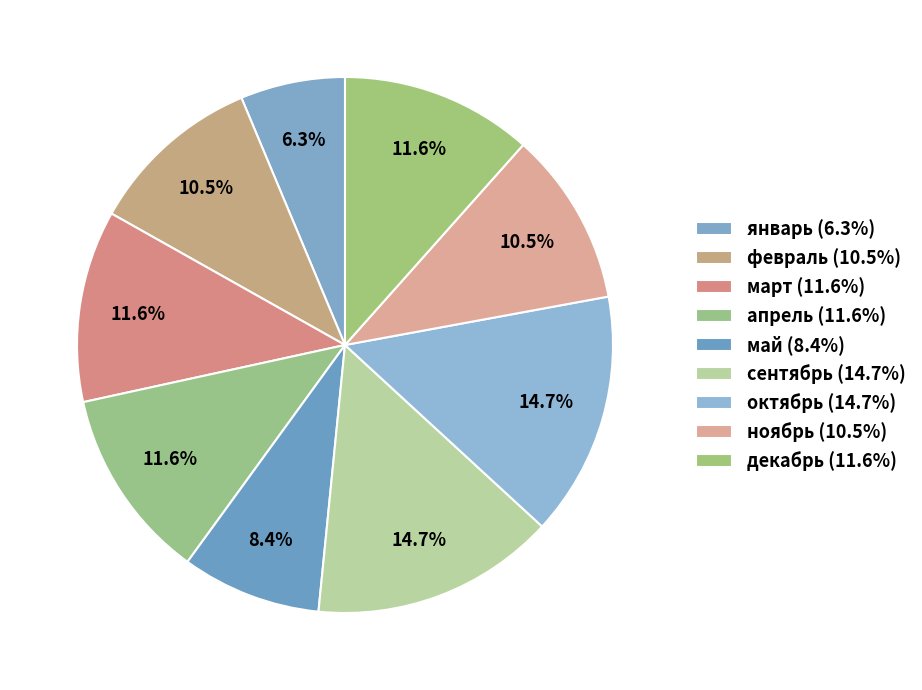

How many slices are in this pie chart?

9